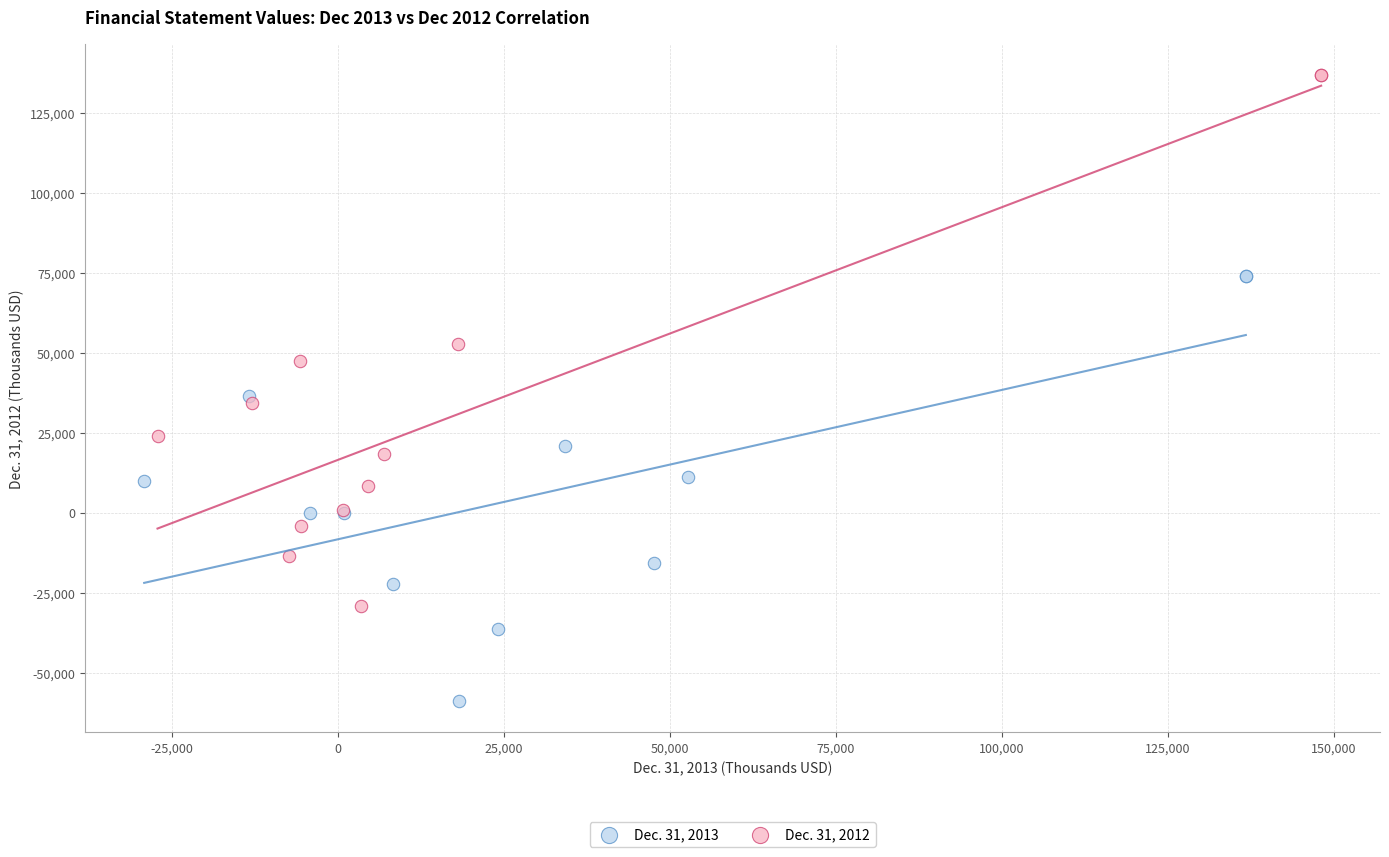

Which series has the largest Y range (max minus min)?

Dec. 31, 2012